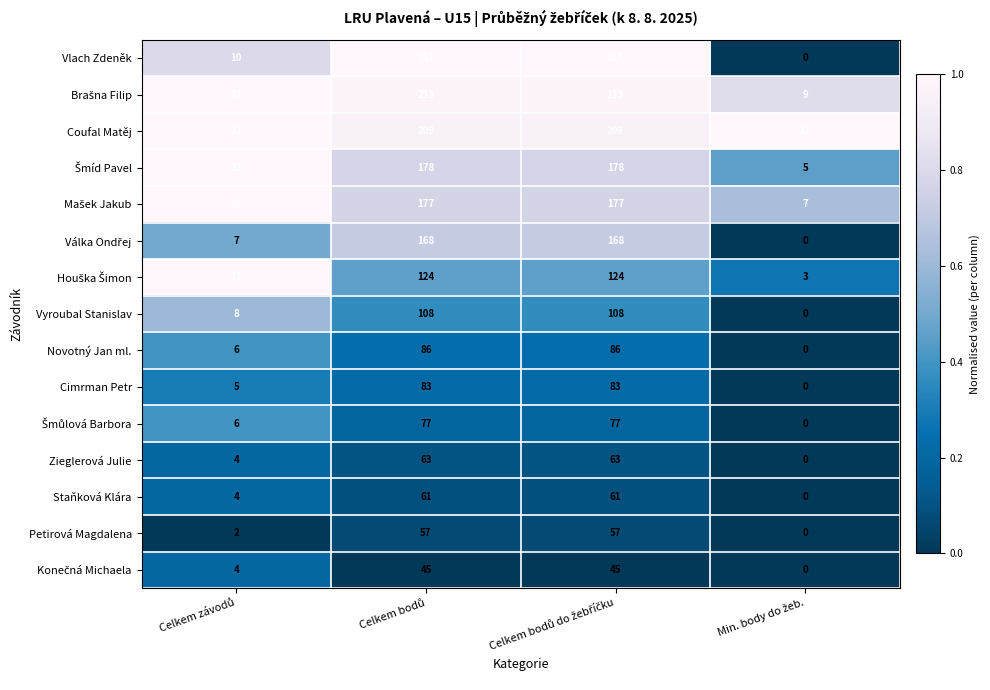

Which series has the widest spread of values?

Vlach Zdeněk